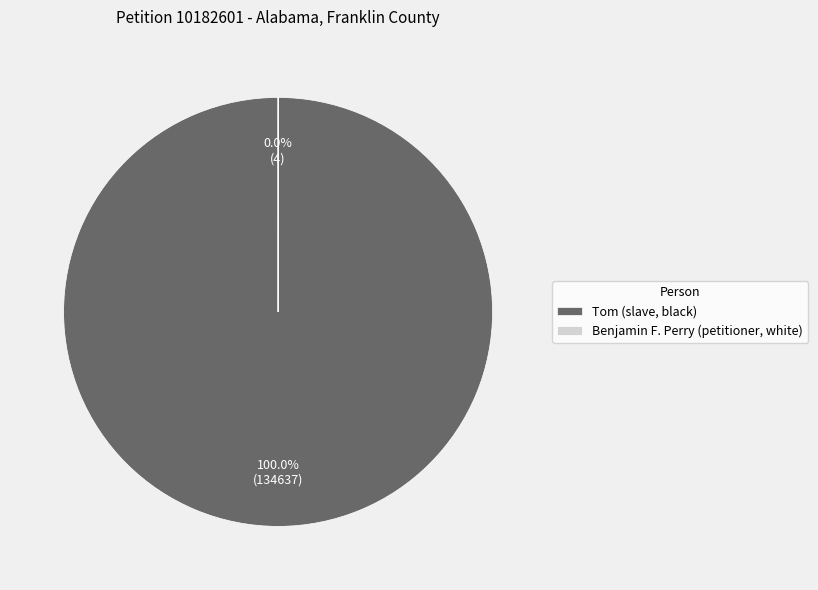

Rank the categories by value from highest to lowest.

Tom (slave, black), Benjamin F. Perry (petitioner, white)